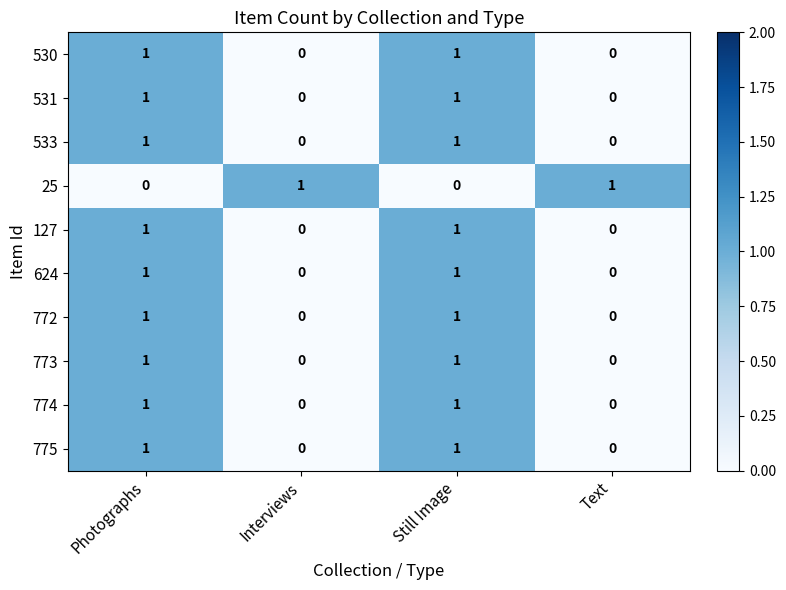

How many distinct data groups are displayed?

10